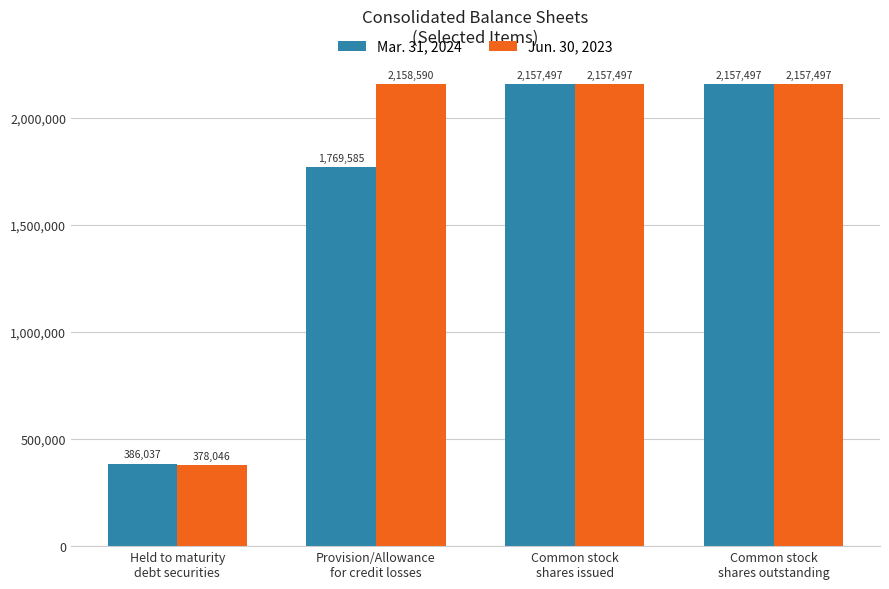

What is the minimum value for Mar. 31, 2024?

386037